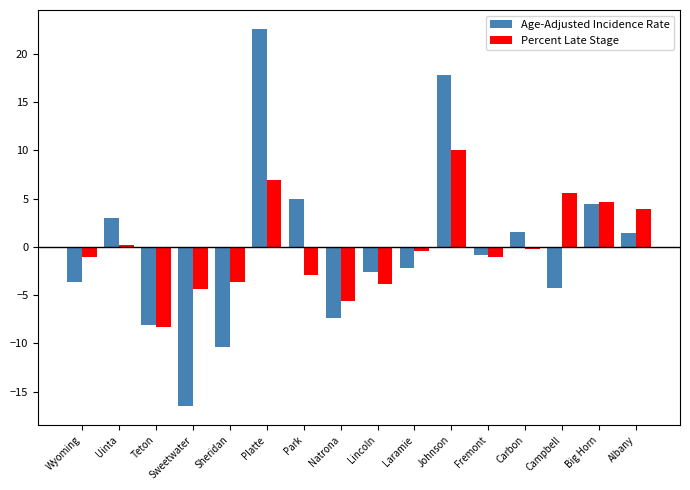

At Lincoln, list the series in order from smallest to largest.

Percent Late Stage, Age-Adjusted Incidence Rate